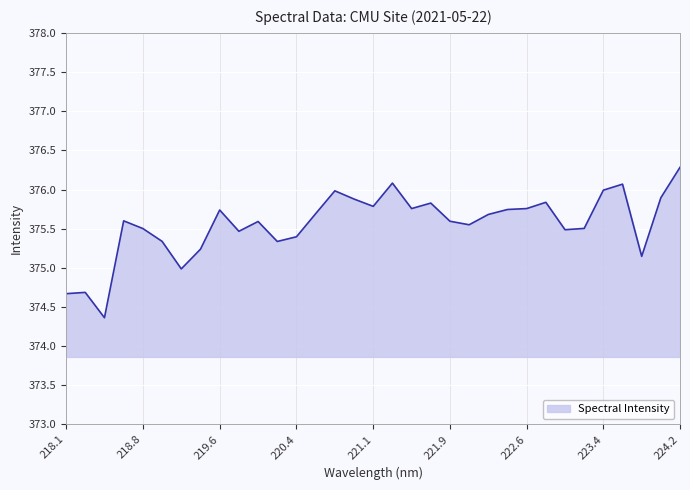

What is the smallest value displayed?

374.4